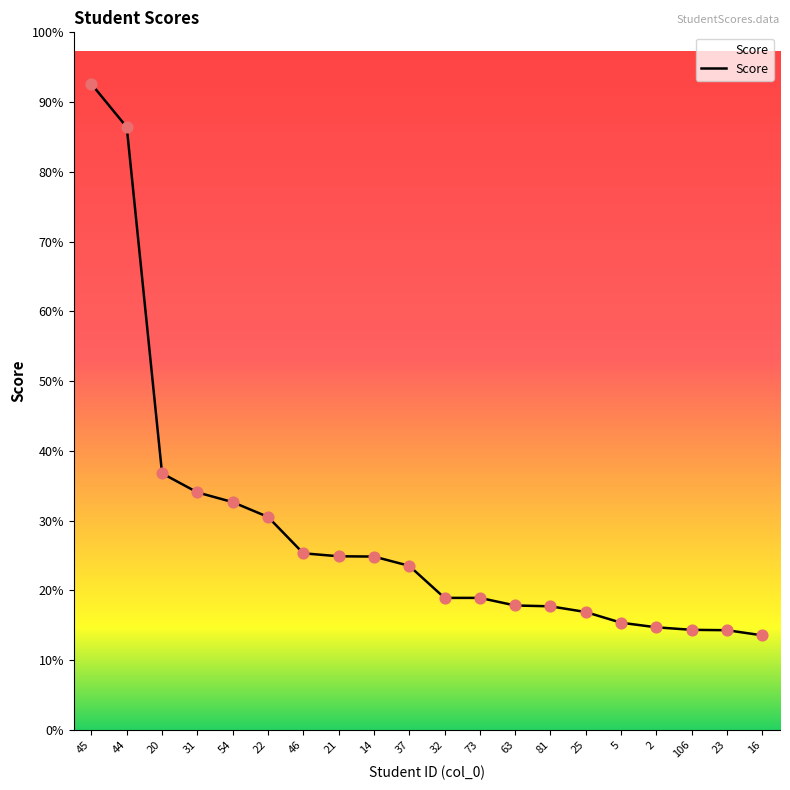

Does the chart have visible grid lines?

No